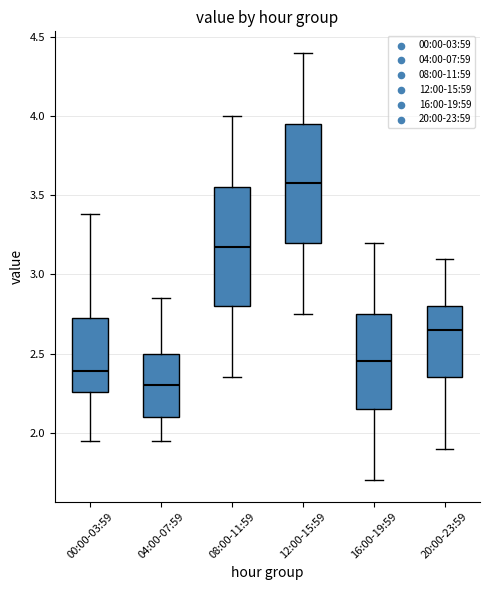

Where is the lower edge of the box for 12:00-15:59 on the y-axis? The values are not printed on the chart, so give them approximately, as read against the axis.

3.20